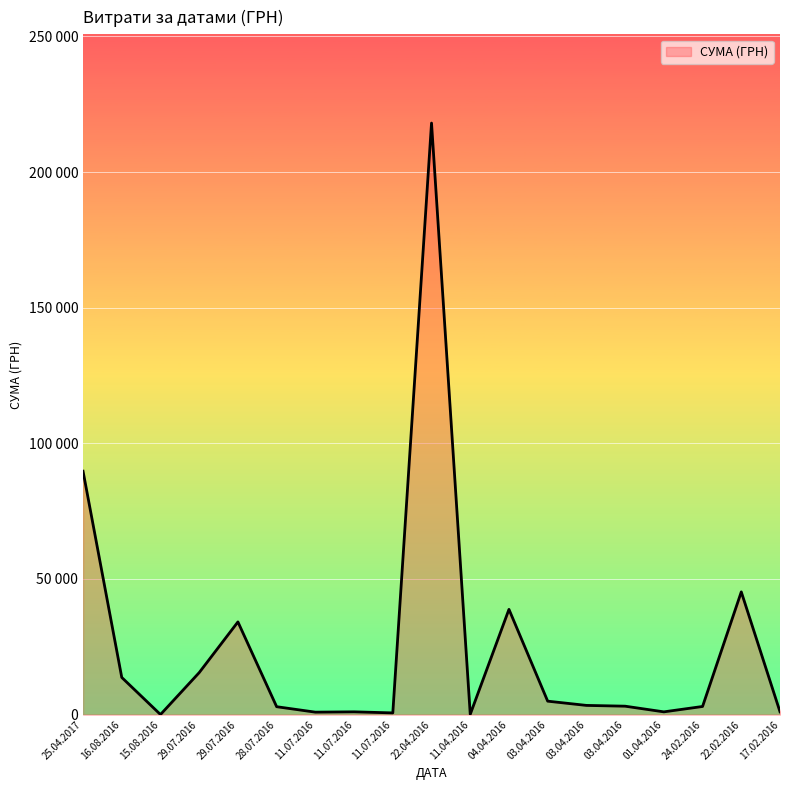

What is the value of the 2nd point from the left?

13695.0